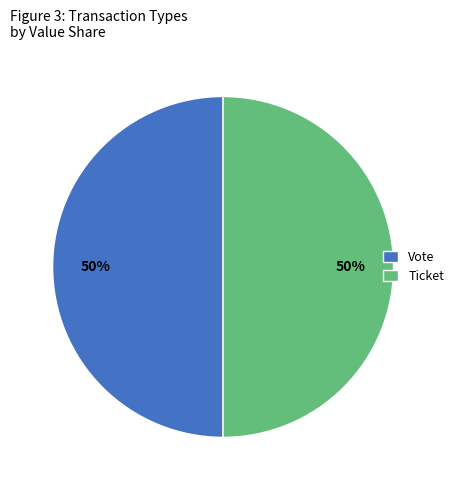

To the nearest percent, what percentage of the pie is Ticket?

50%